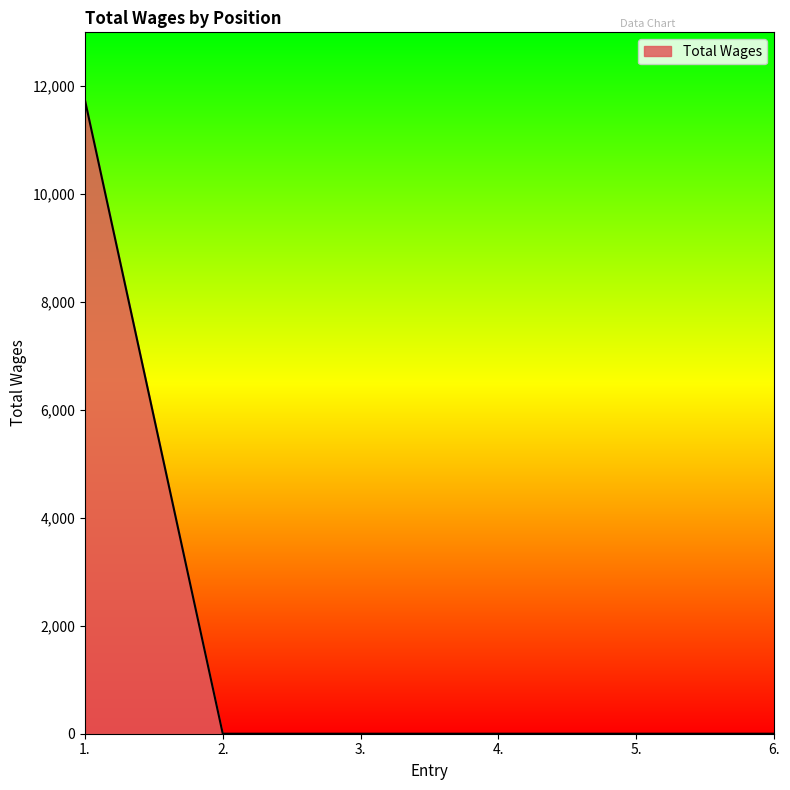

What position from the left is 6.?

6